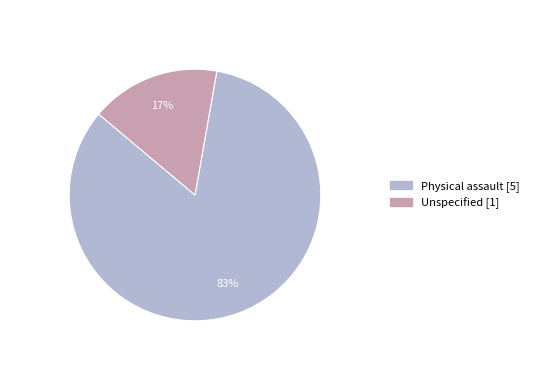

Which slice is the smallest?

Unspecified